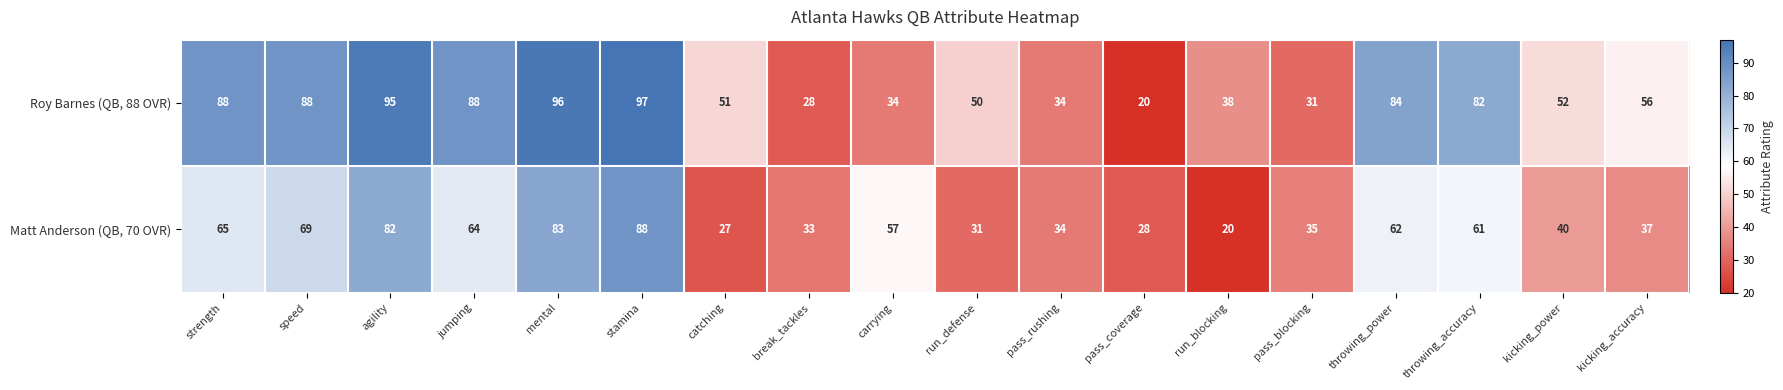

The Matt Anderson (QB, 70 OVR) series shows 40 at kicking_power. True or false?

True